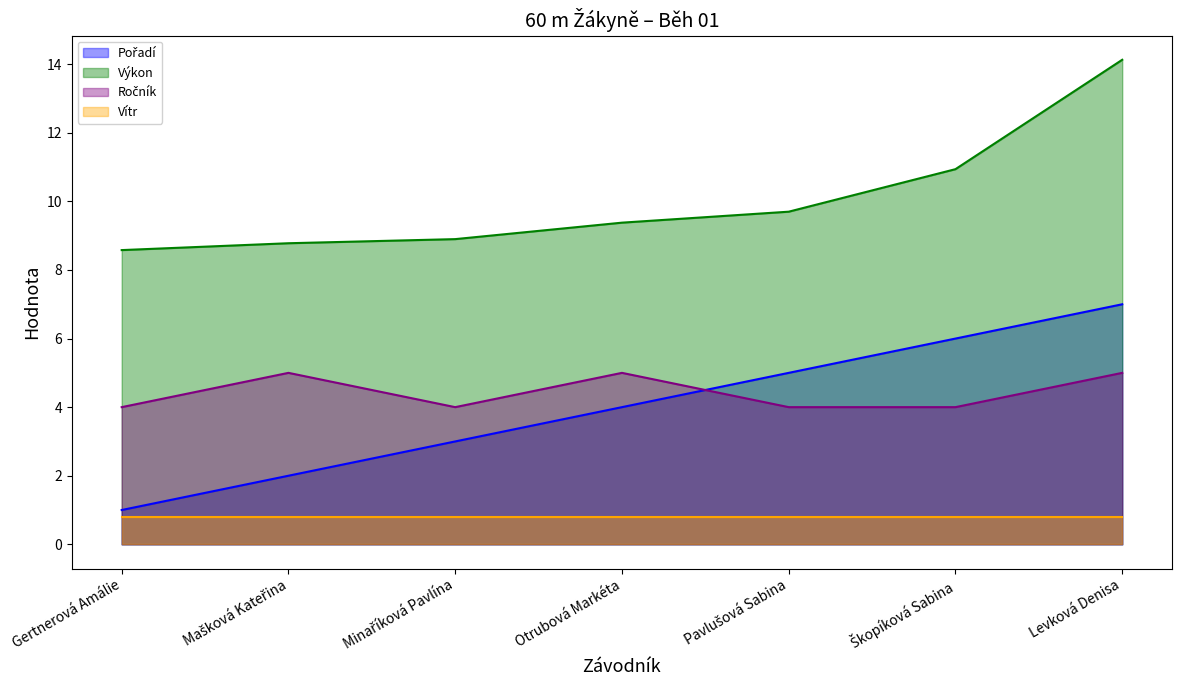

Which series has the largest total across all categories?

Výkon